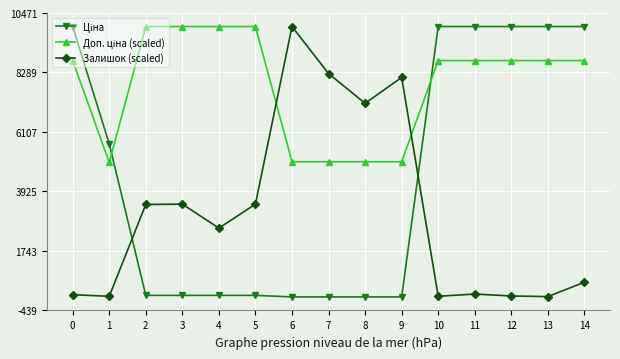

The value of Залишок (scaled) at 3 is 1823.4. True or false?

False